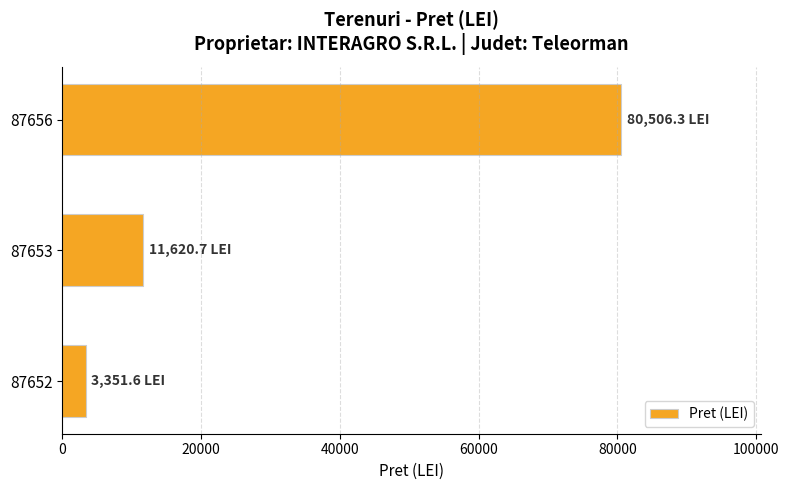

Reading top to bottom, transcribe all the data shown in this chart.

87656=80506.3	87653=11620.7	87652=3351.6